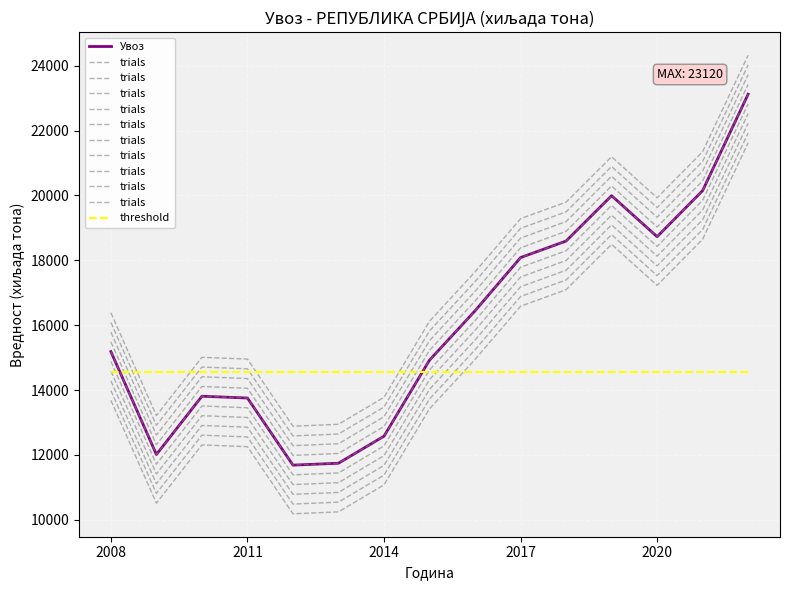

What are all the series names shown in the legend?

Увоз, trials, threshold